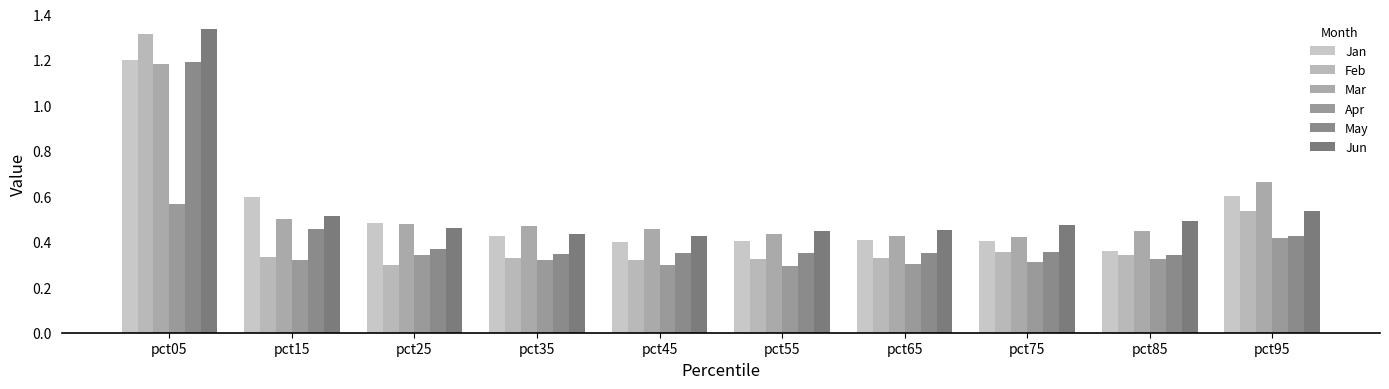

How many Feb values are between 0 and 1?

9